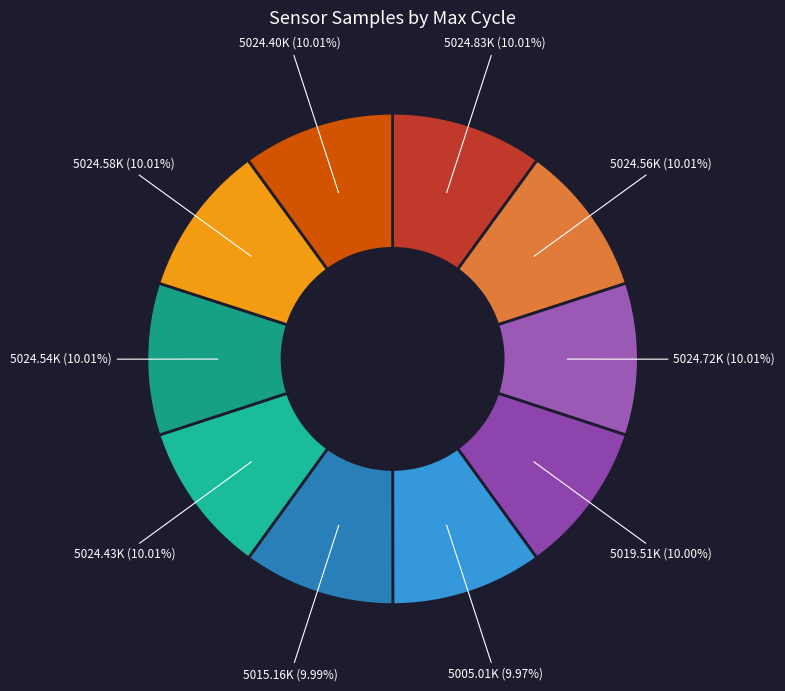

How many slices are in this pie chart?

10